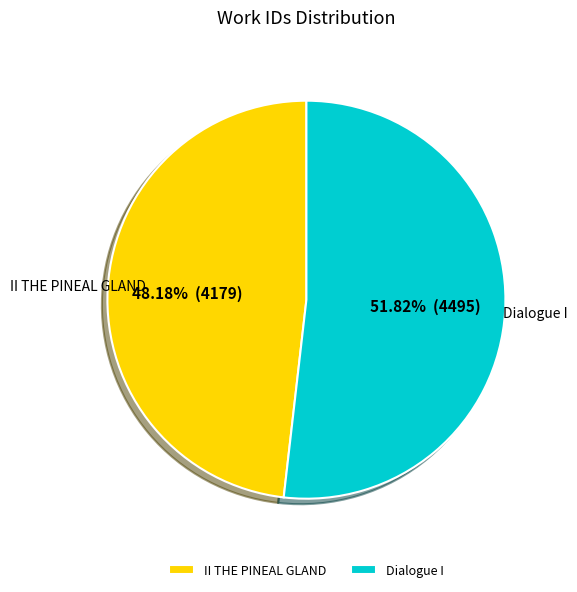

Which has a higher value, II THE PINEAL GLAND or Dialogue I?

Dialogue I